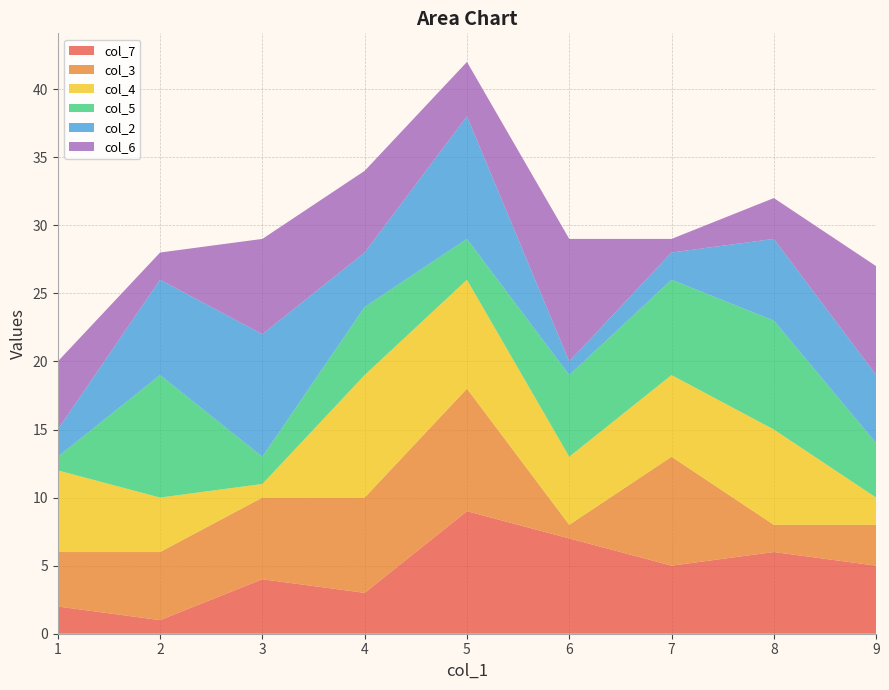

At which category is the sum across all series the highest?

5